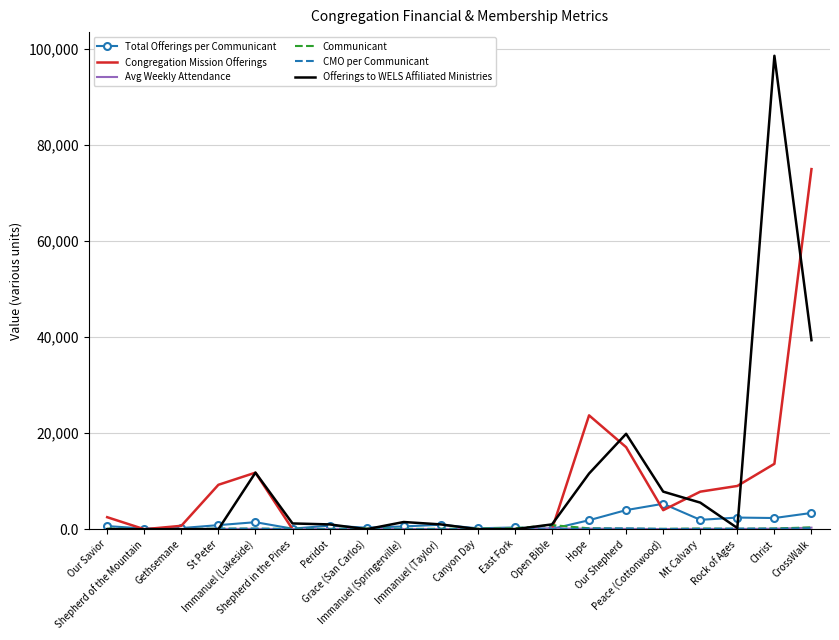

Which category has the highest value across all series?

Christ